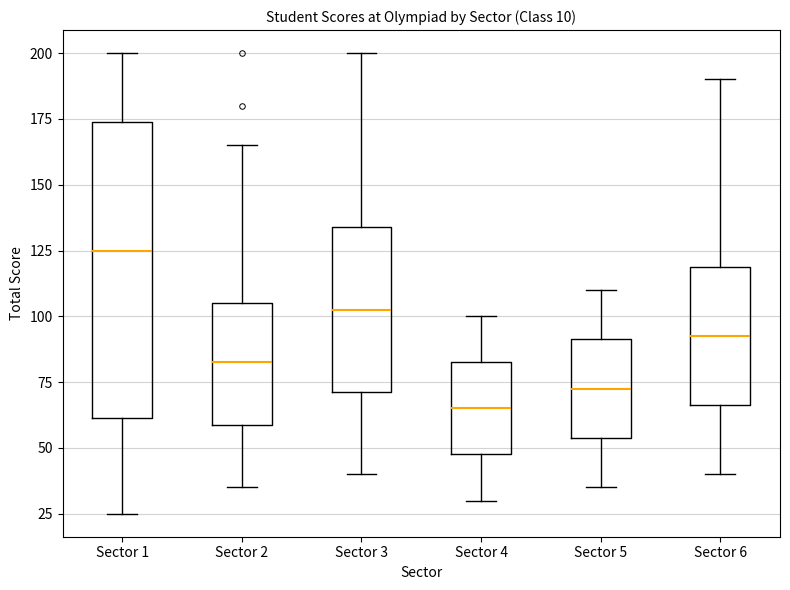

Which box has the highest median line?

Sector 1